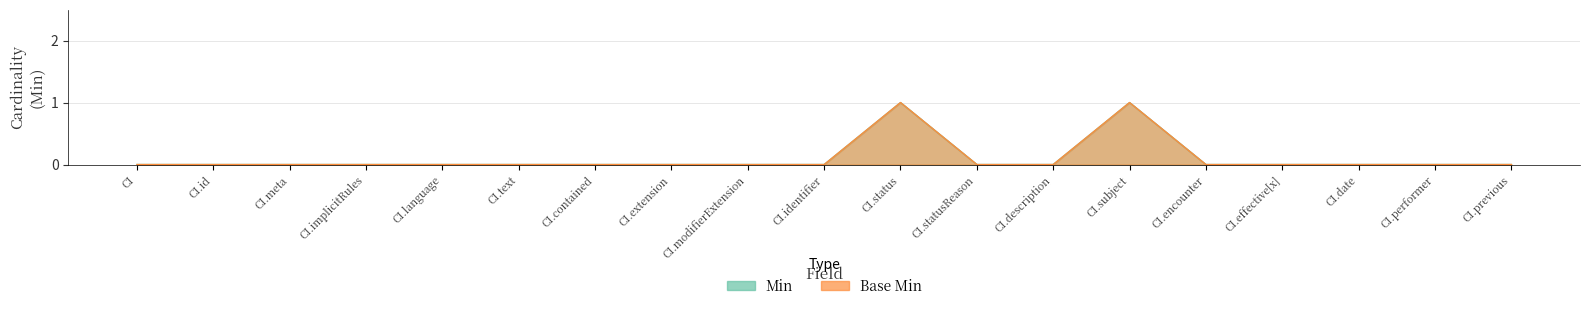

What is the difference between the maximum and minimum values in the Base Min series?

1